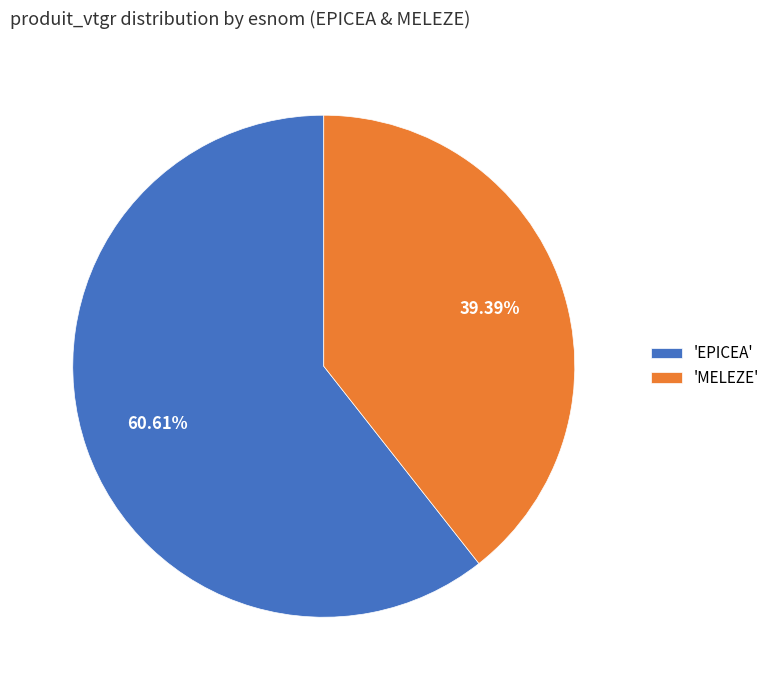

Which has a higher value, 'EPICEA' or 'MELEZE'?

'EPICEA'